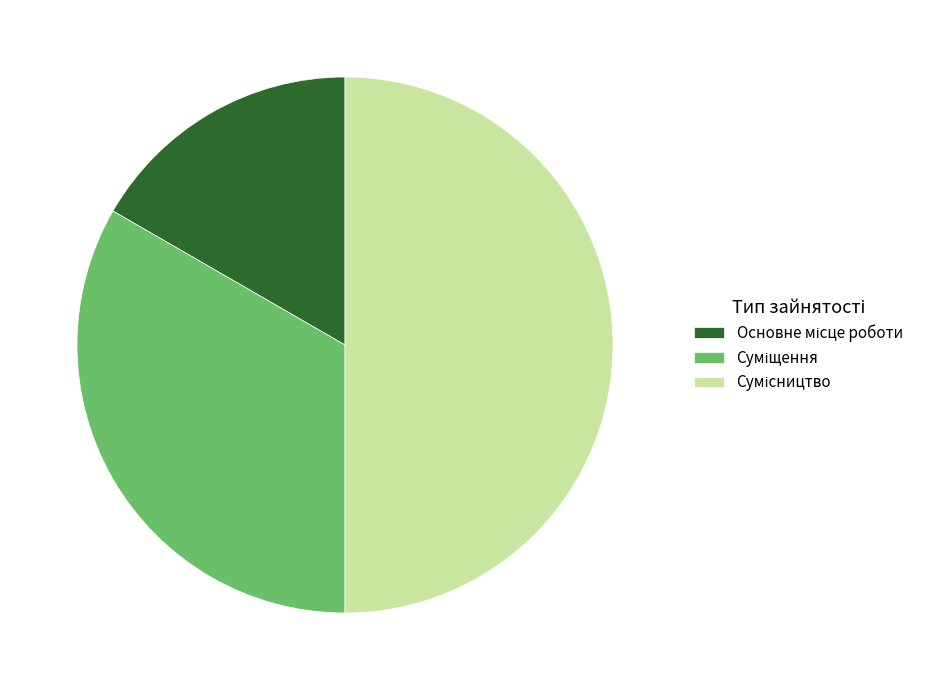

The Сумісництво slice represents 50% of the pie. True or false?

True